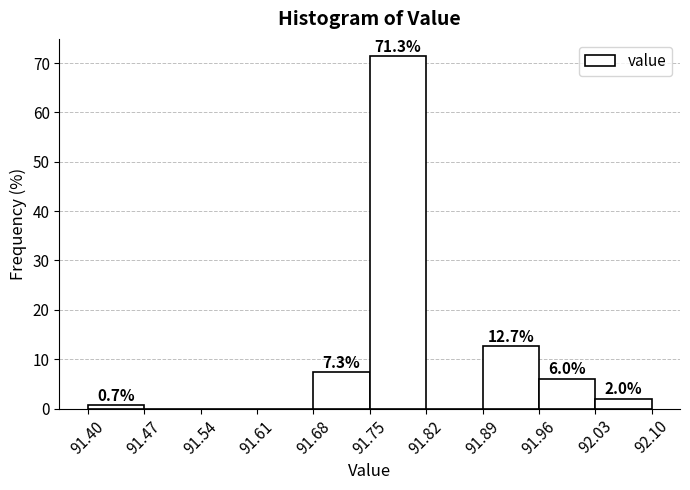

Which range on the x-axis has the tallest bar?

91.75 to 91.82